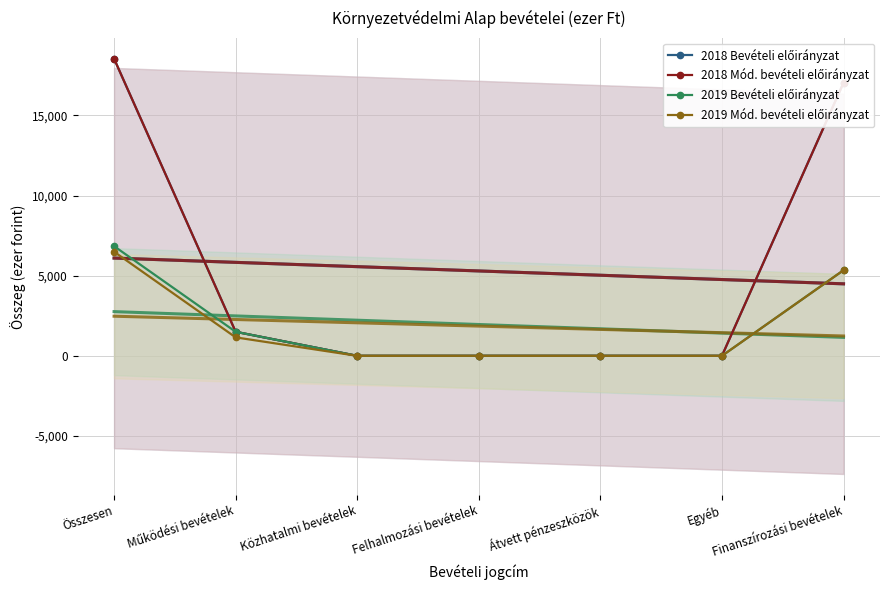

True or false: 2019 Bevételi előirányzat and 2018 Bevételi előirányzat intersect in this chart.

False